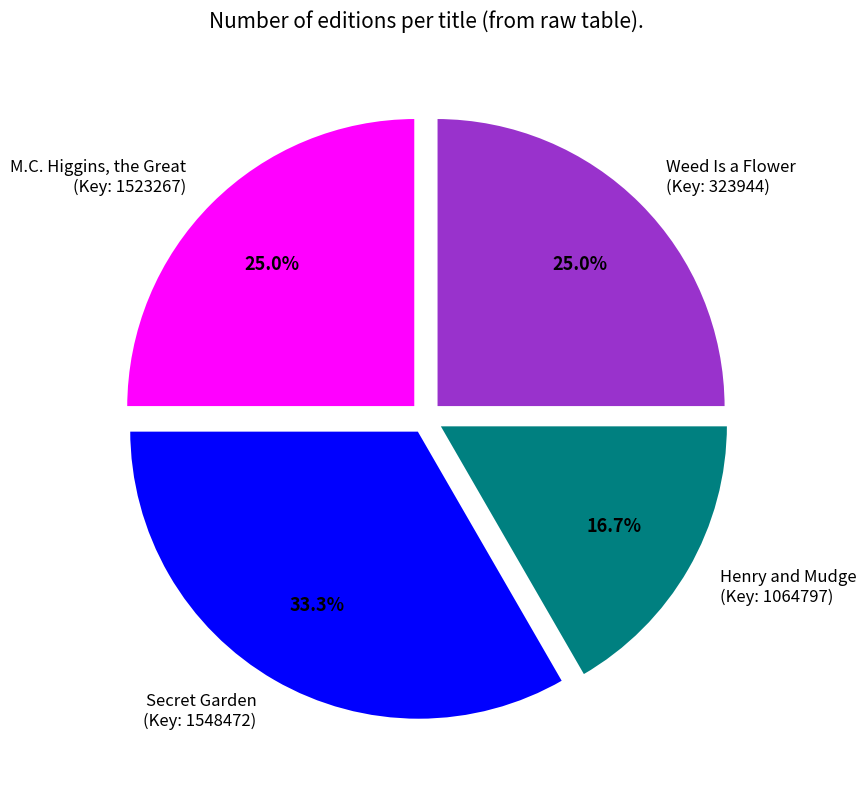

Count the number of slices in the pie.

4